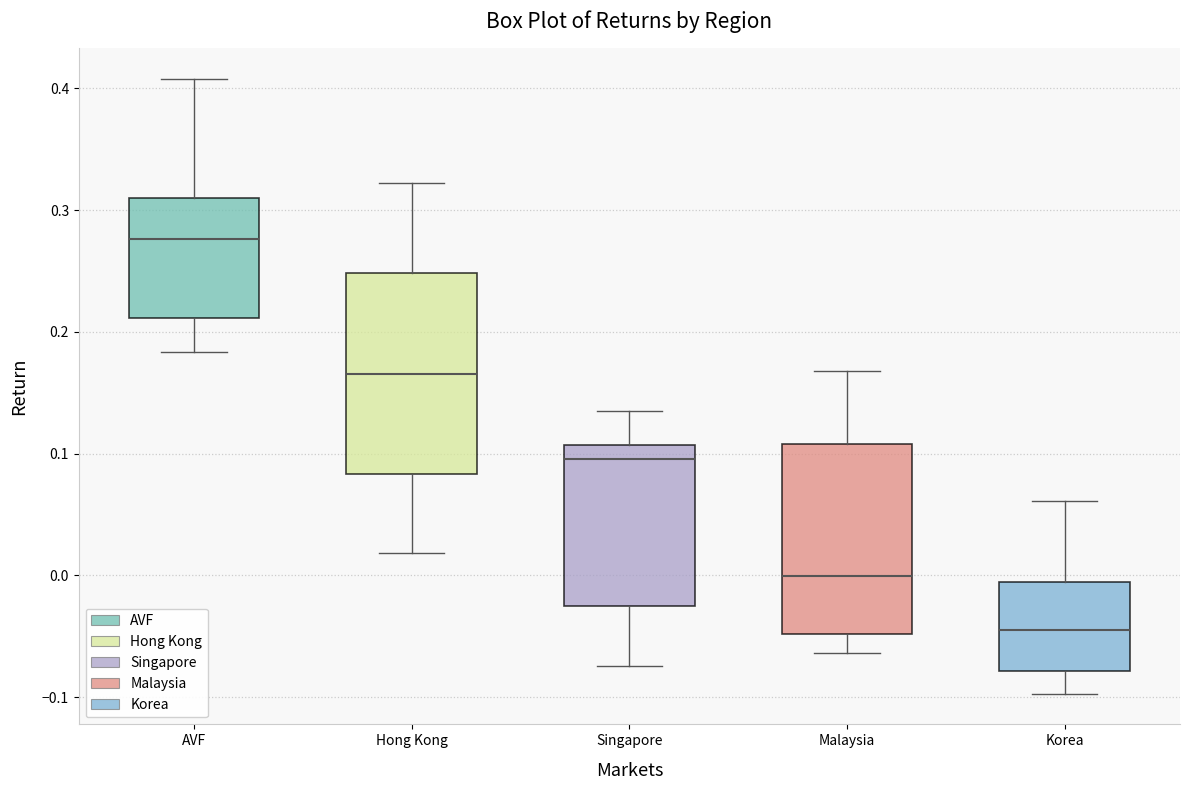

Reading left to right, read every box against the y-axis: the position of its median line, the range the box covers, and the ends of its whiskers. The values are not printed on the chart, so give them approximately, as read against the axis.

AVF: median 0.28, box 0.21 to 0.31, whiskers 0.18 to 0.41
Hong Kong: median 0.17, box 0.08 to 0.25, whiskers 0.02 to 0.32
Singapore: median 0.10, box -0.02 to 0.11, whiskers -0.07 to 0.13
Malaysia: median 0.00, box -0.05 to 0.11, whiskers -0.06 to 0.17
Korea: median -0.04, box -0.08 to -0.01, whiskers -0.10 to 0.06